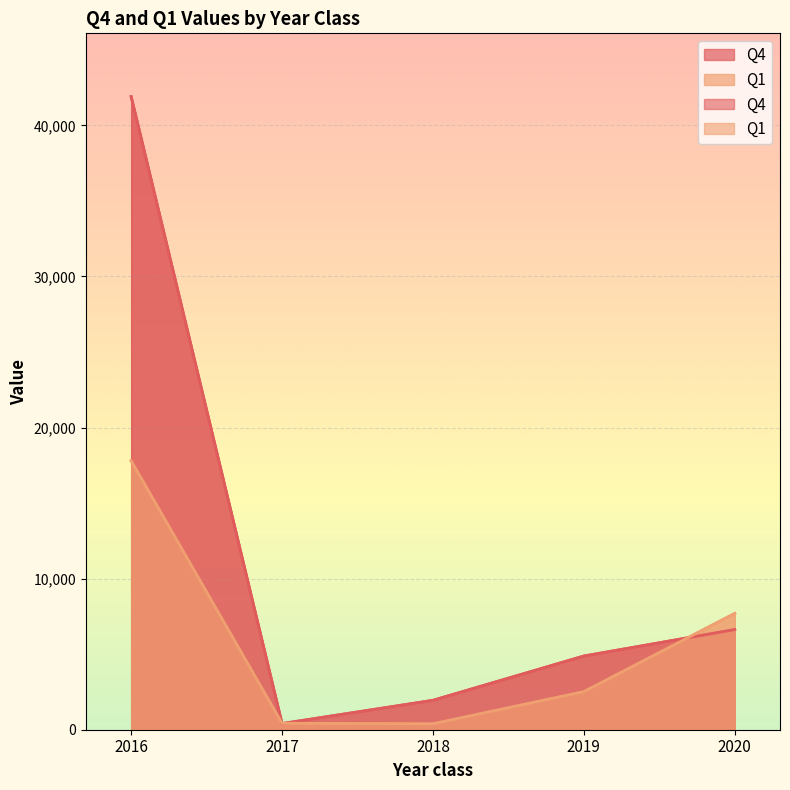

How many intersections are there between Q1 and Q4?

3